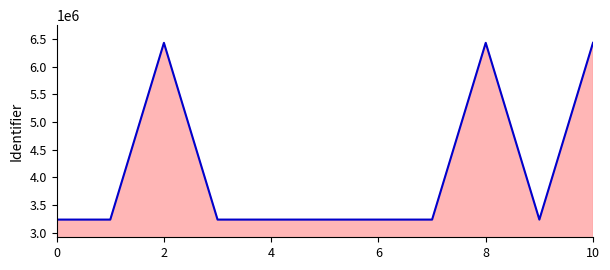

What is the smallest value displayed?

3239283